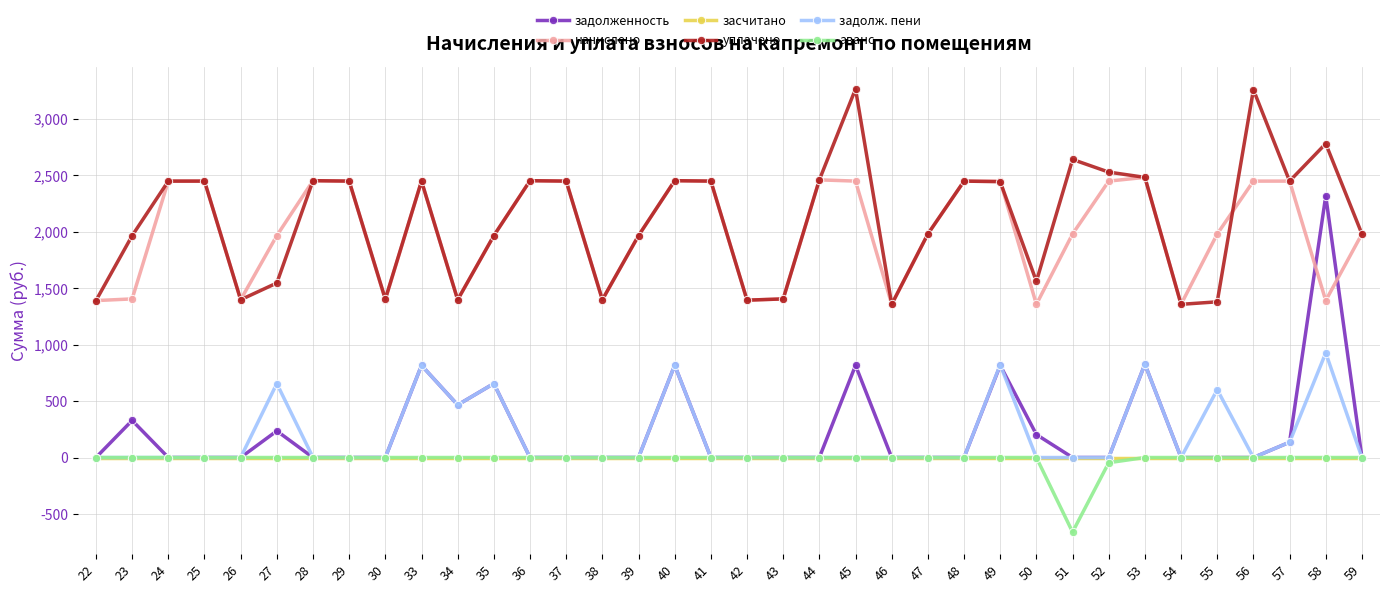

What is the difference between the highest and lowest values at 45?

3264.2